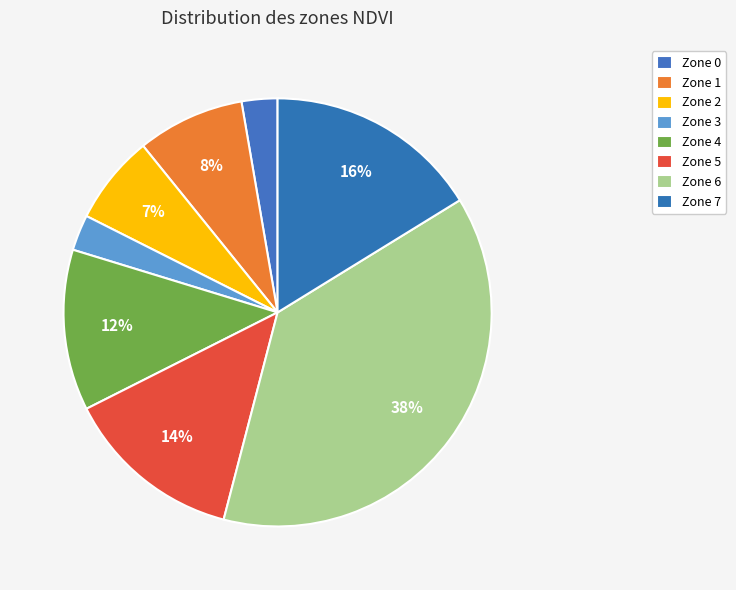

To the nearest percent, what percentage of the pie is Zone 2?

7%